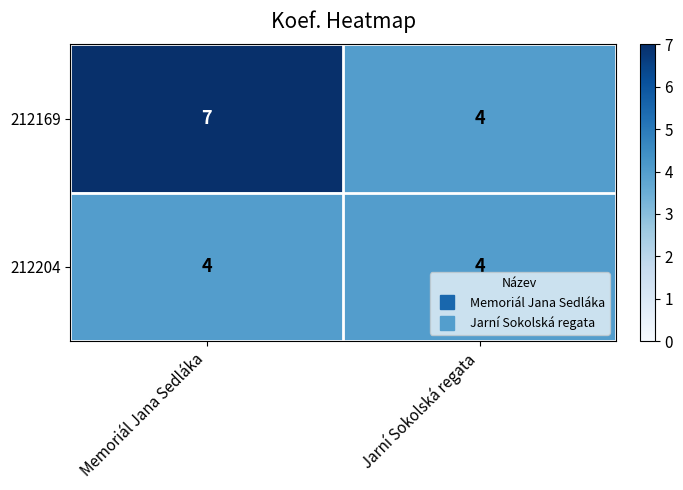

At which category is the sum across all series the highest?

Memoriál Jana Sedláka